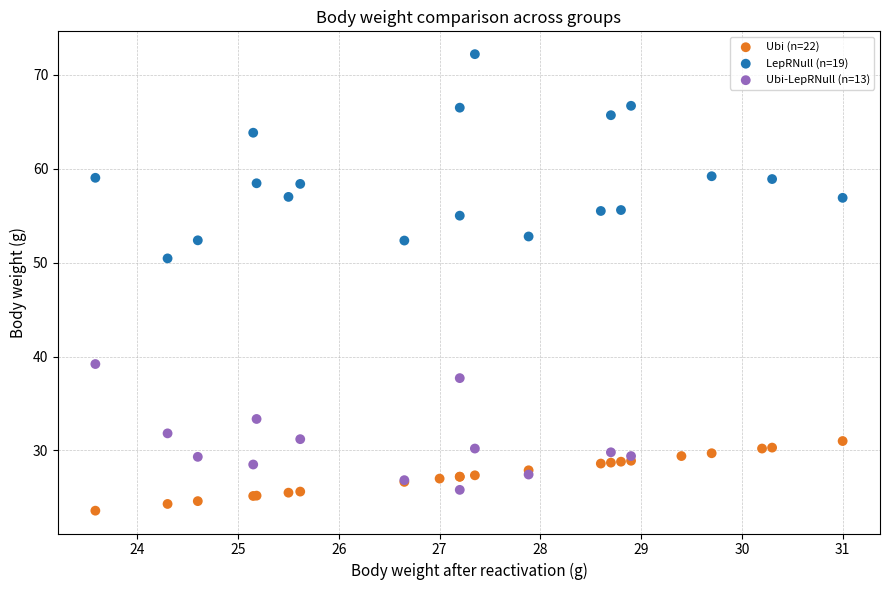

Which series has the largest Y range (max minus min)?

LepRNull (n=19)